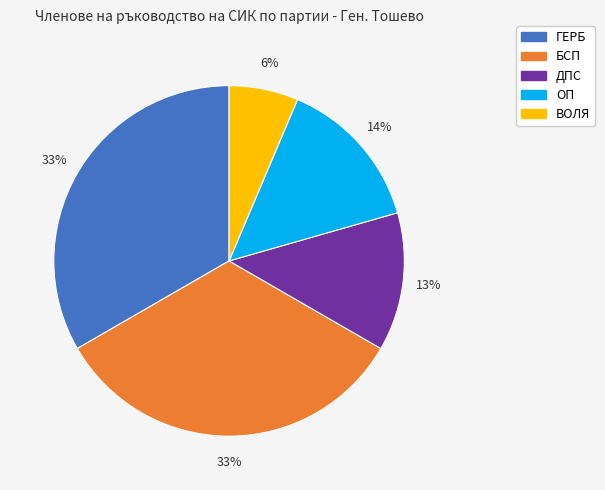

Which category has the smallest portion of the pie?

ВОЛЯ